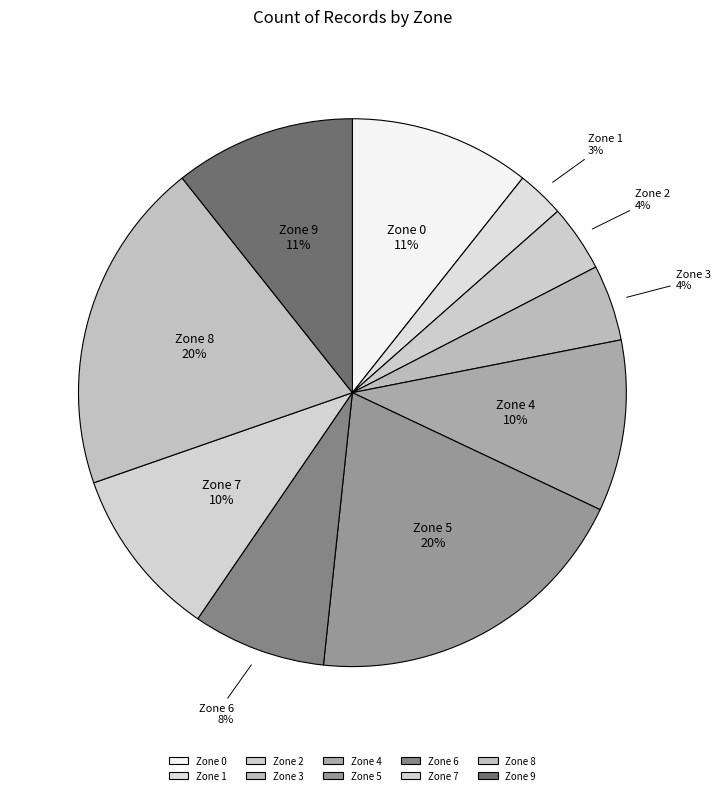

To the nearest percent, what is the difference between the largest and smallest slice percentages?

17%